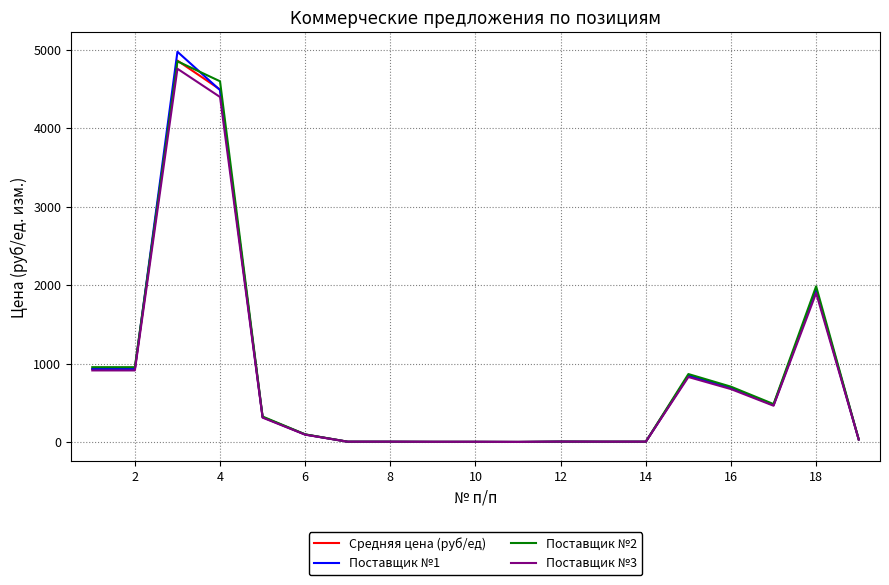

What is the maximum value shown in the chart?

4976.6